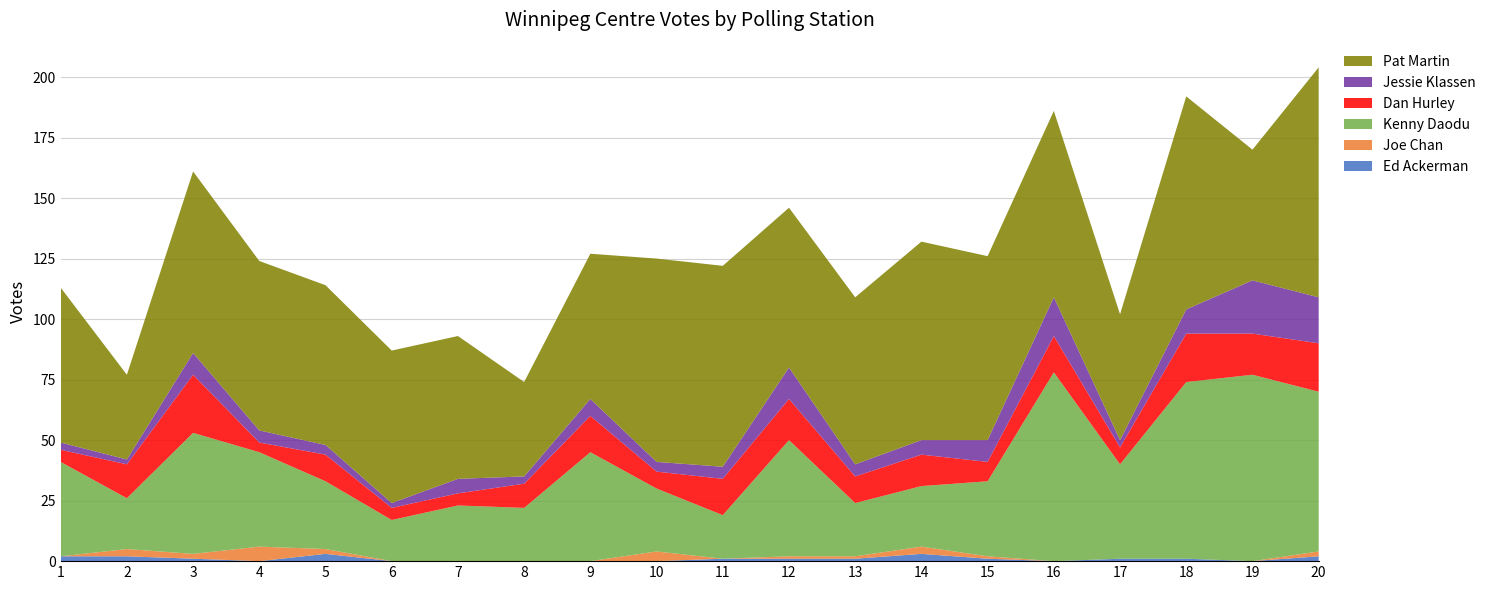

Reading right to left, extract all data points from this chart.

Ed Ackerman: 2	0	1	1	0	1	3	1	1	1	0	0	0	0	0	3	0	1	2	2
Joe Chan: 2	0	0	0	0	1	3	1	1	0	4	0	0	0	0	2	6	2	3	0
Kenny Daodu: 66	77	73	39	78	31	25	22	48	18	26	45	22	23	17	28	39	50	21	39
Dan Hurley: 20	17	20	7	15	8	13	11	17	15	7	15	10	5	5	11	4	24	14	5
Jessie Klassen: 19	22	10	3	16	9	6	5	13	5	4	7	3	6	2	4	5	9	2	3
Pat Martin: 95	54	88	52	77	76	82	69	66	83	84	60	39	59	63	66	70	75	35	64